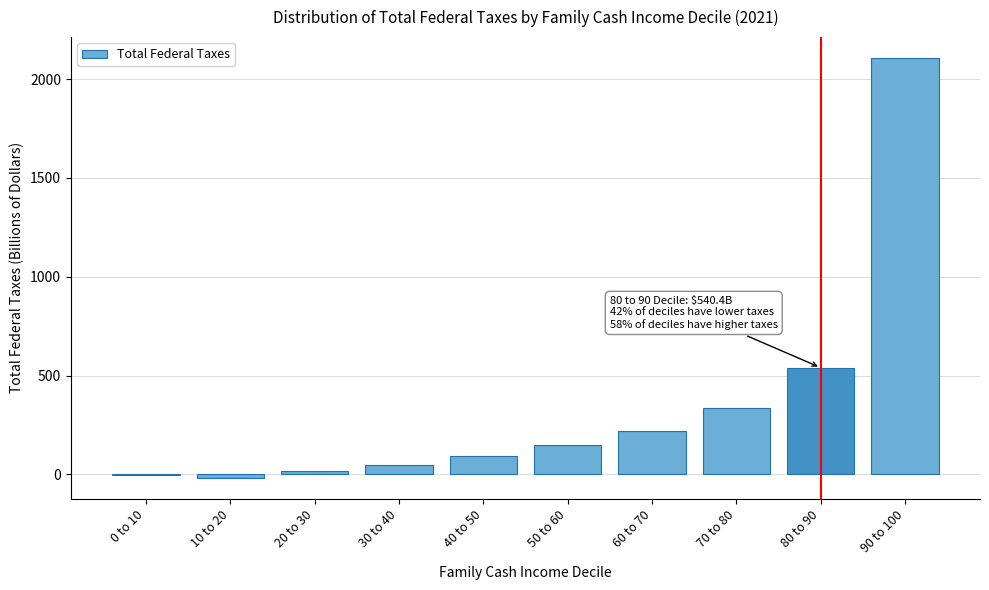

Reading left to right, extract all data points from this chart.

0 to 10=-2.1	10 to 20=-16.8	20 to 30=16.3	30 to 40=49.6	40 to 50=91.9	50 to 60=147.7	60 to 70=220.7	70 to 80=337.9	80 to 90=540.4	90 to 100=2105.8